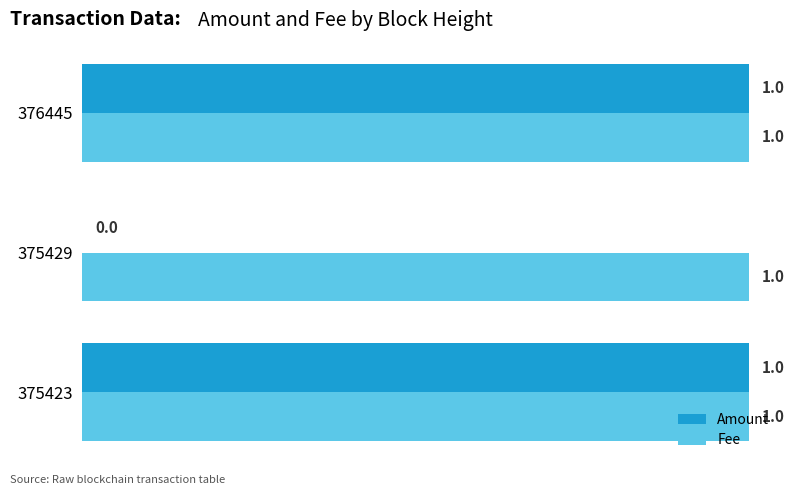

How many Amount values are between 0 and 1?

3